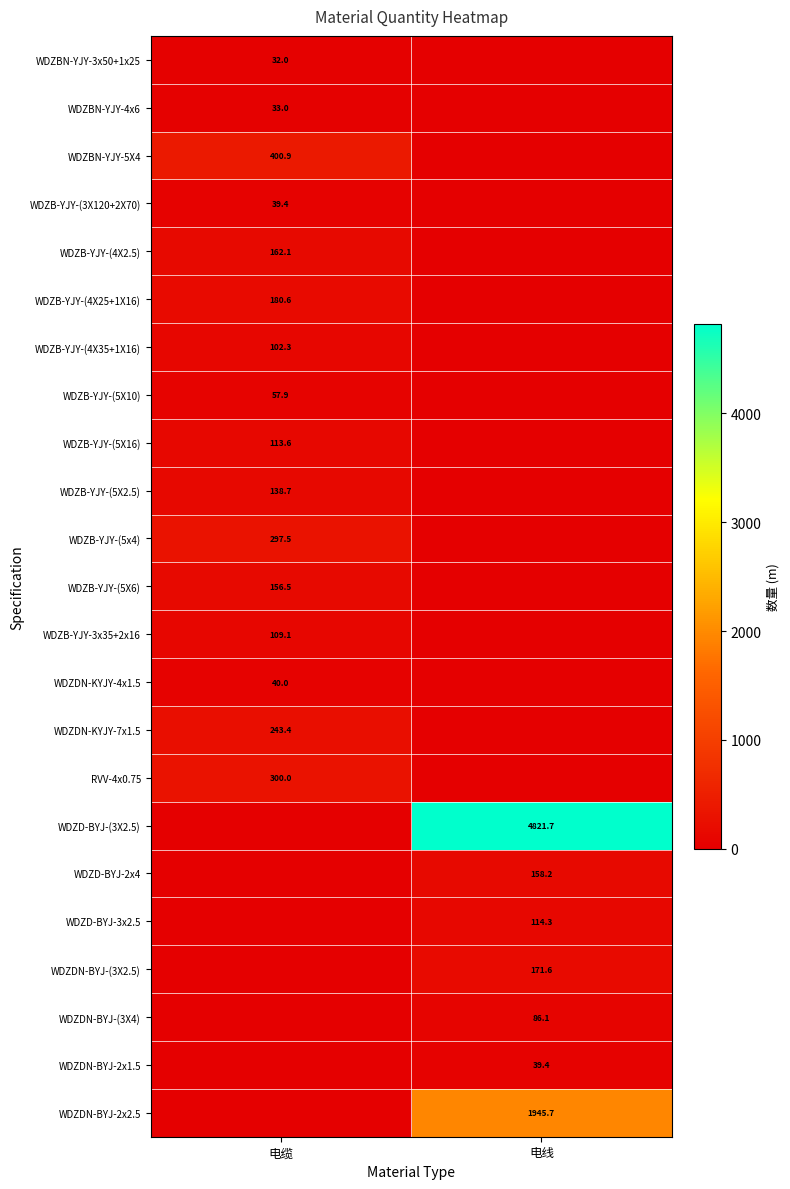

Is the value of WDZDN-BYJ-2x1.5 at 电线 greater than the value of WDZB-YJY-(5X16) at 电缆?

No